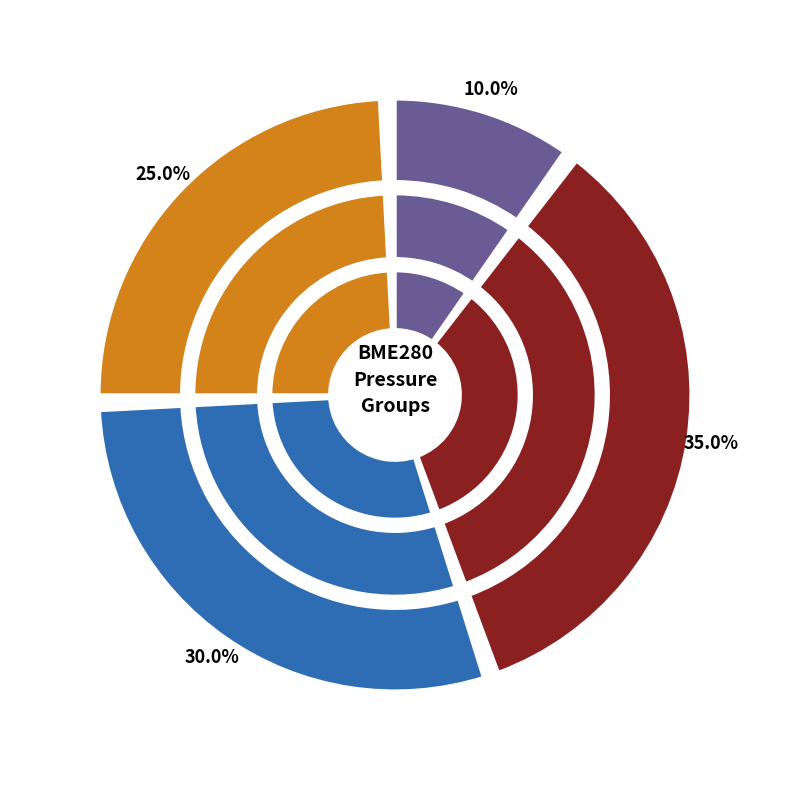

Combined, do 23 and 23 account for over 50%?

No